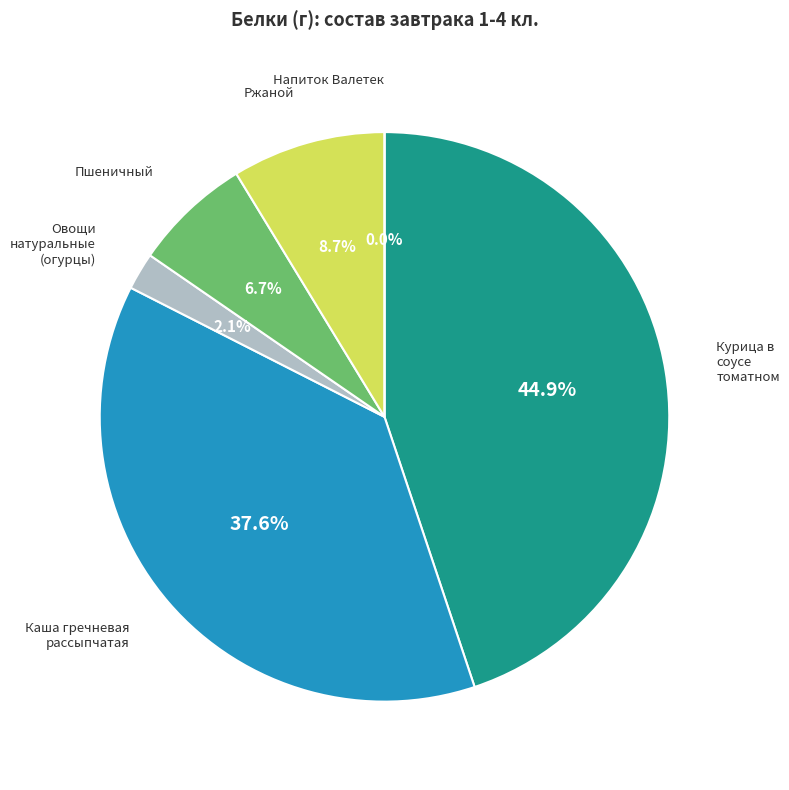

Count the number of slices in the pie.

6